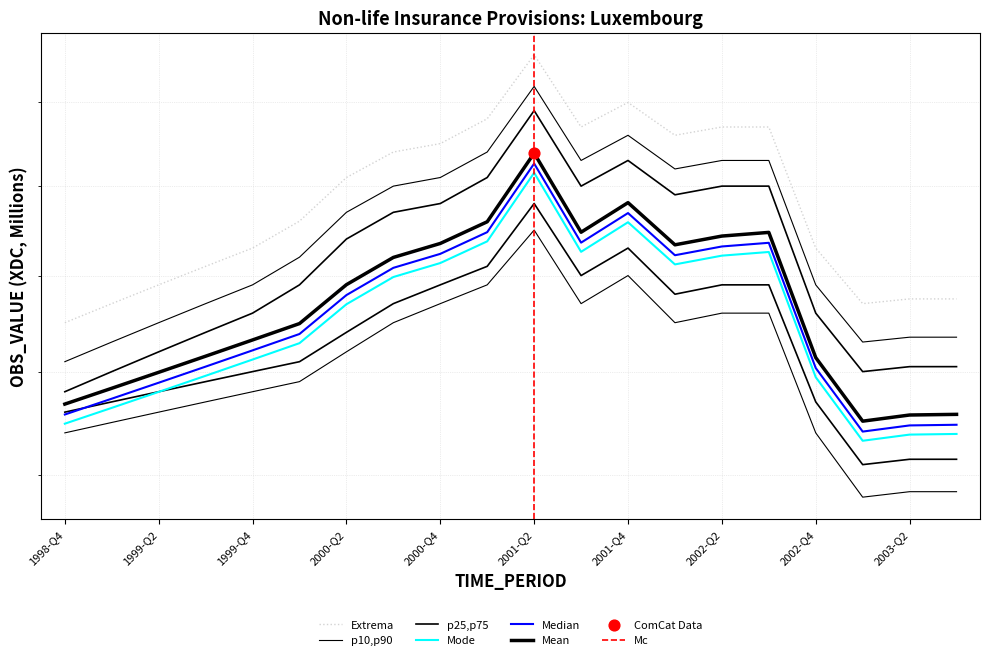

What is the change in value from 2000-Q1 to 2003-Q3?

-898.8